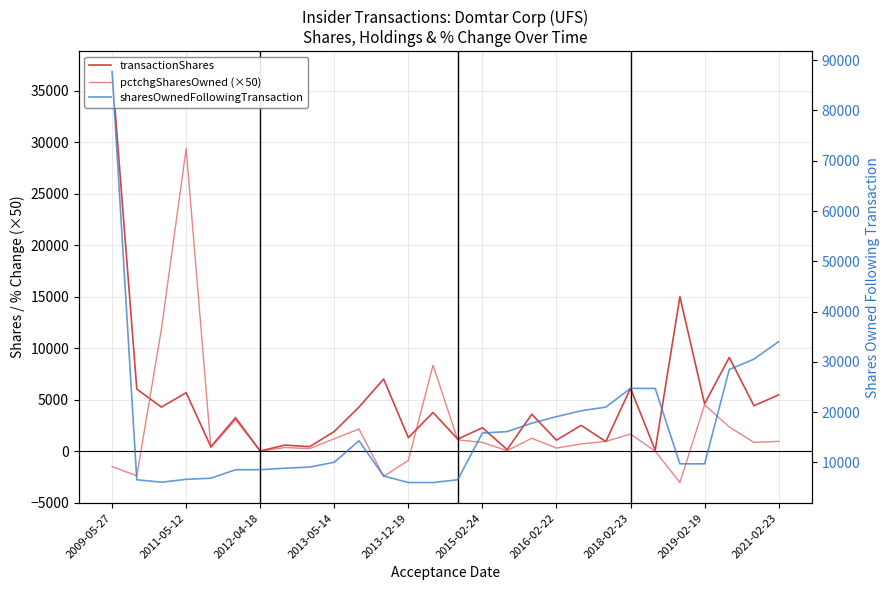

How many lines are shown in the chart?

3